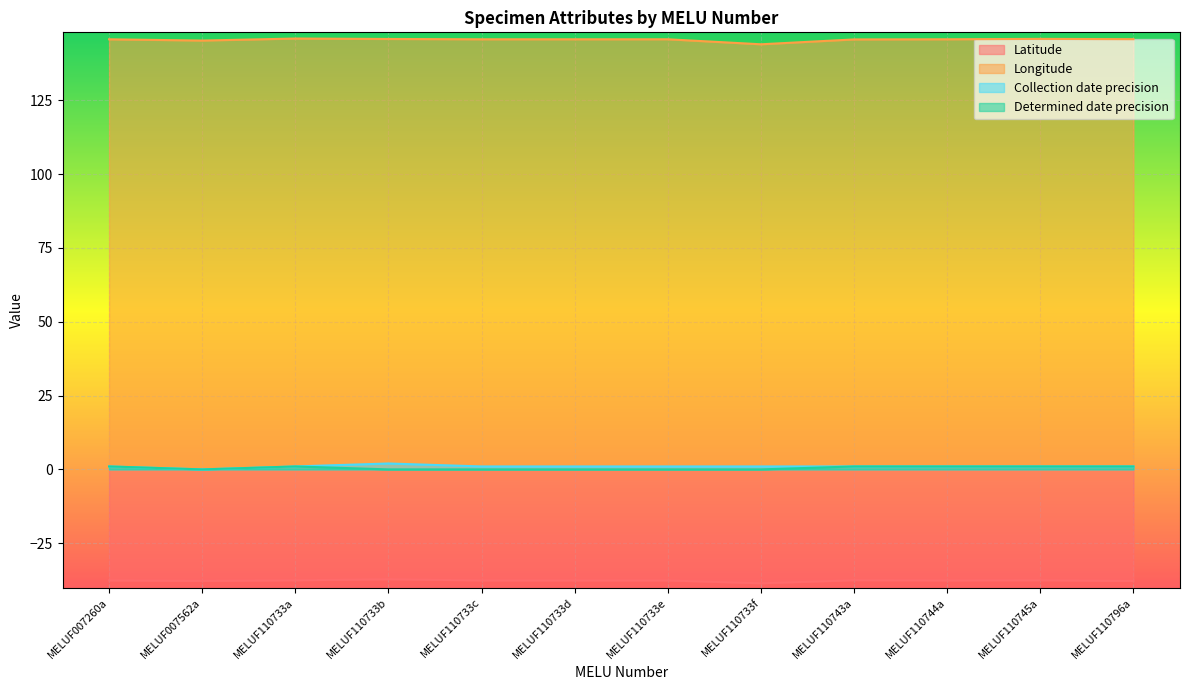

What is the label of the 5th point from the left?

MELUF110733c